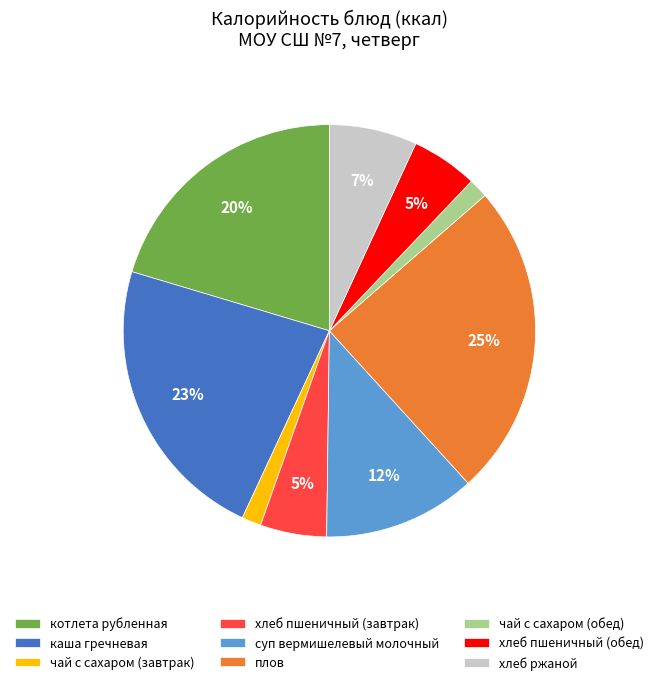

Is it true that хлеб пшеничный (обед) is 5% of the pie?

True